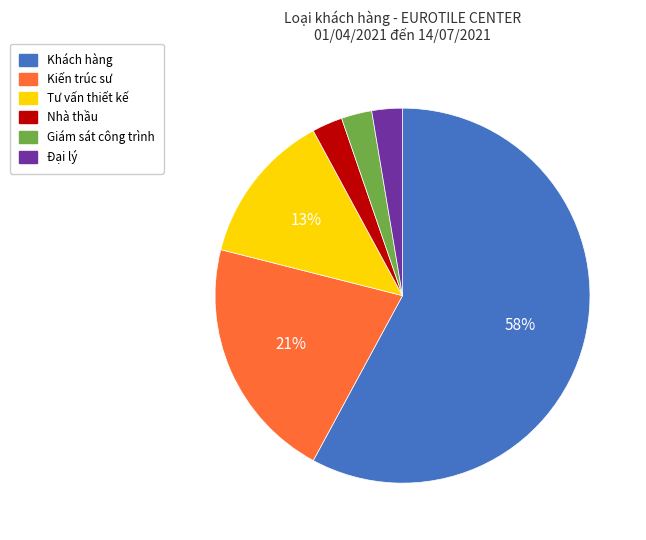

Which category has the biggest portion of the pie?

Khách hàng